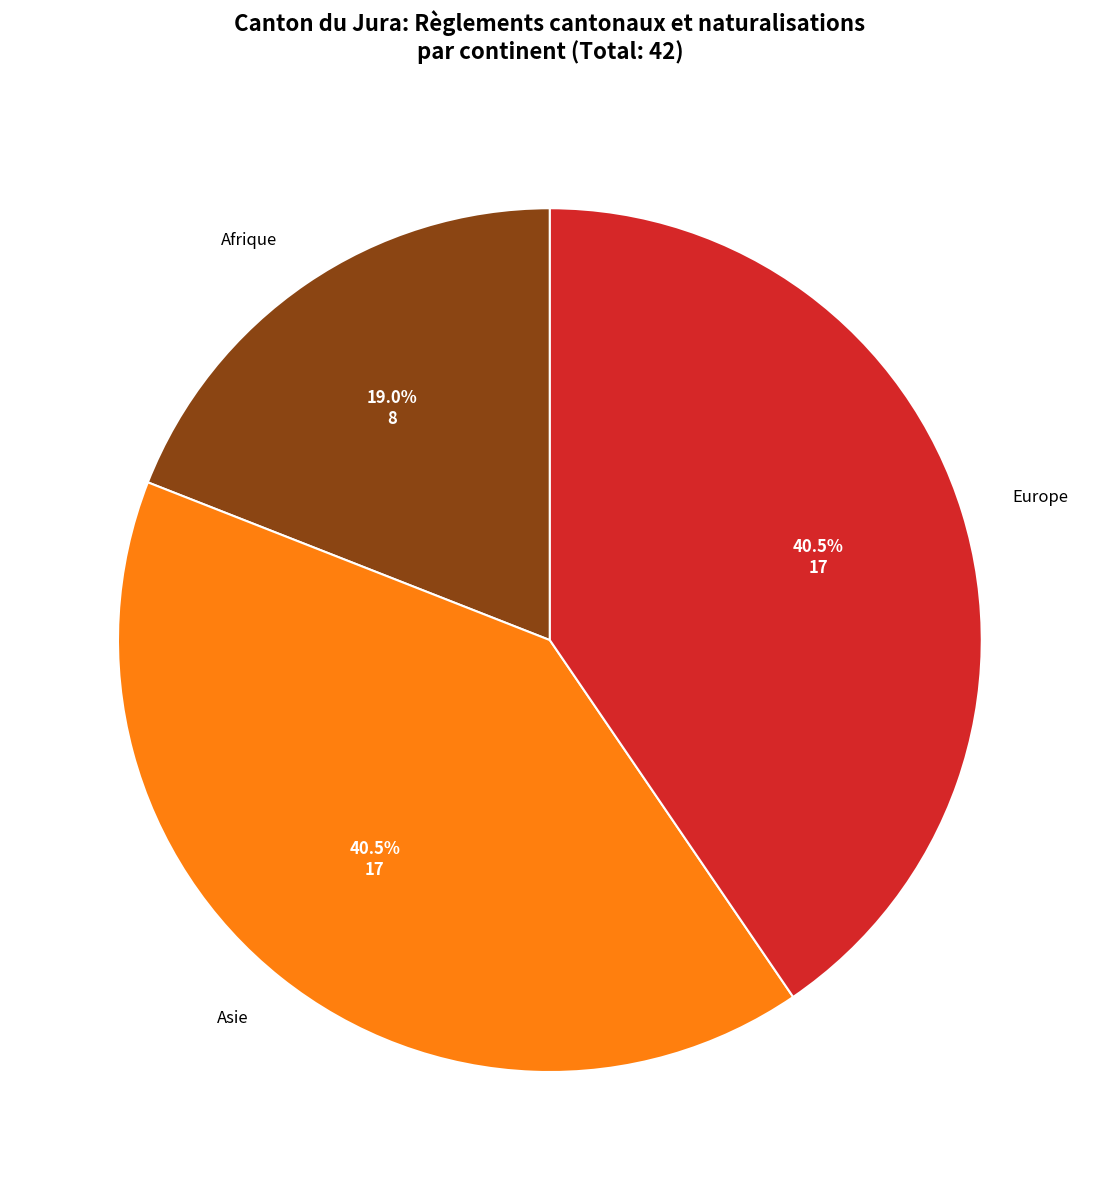

What is the ratio of the value at Afrique to the value at Europe?

0.5